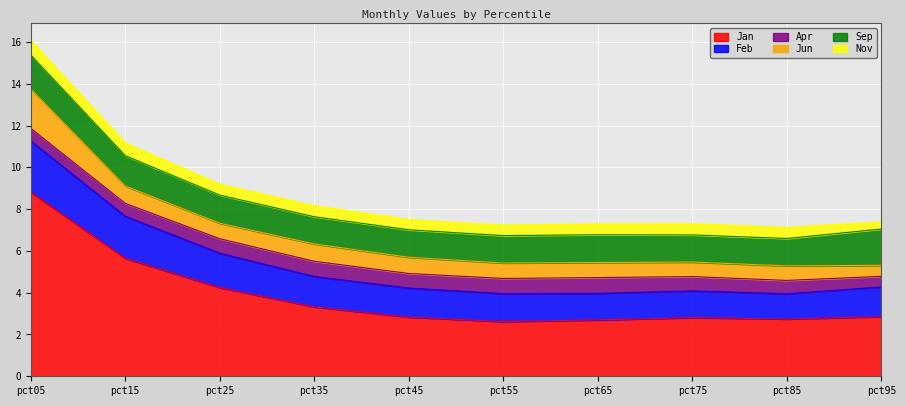

Reading left to right, list all the values displayed in this chart.

Jan: pct05=8.8	pct15=5.6	pct25=4.2	pct35=3.3	pct45=2.8	pct55=2.6	pct65=2.7	pct75=2.8	pct85=2.7	pct95=2.9
Feb: pct05=2.4	pct15=2.0	pct25=1.6	pct35=1.4	pct45=1.4	pct55=1.3	pct65=1.3	pct75=1.3	pct85=1.2	pct95=1.4
Apr: pct05=0.6	pct15=0.6	pct25=0.7	pct35=0.7	pct45=0.7	pct55=0.7	pct65=0.8	pct75=0.7	pct85=0.6	pct95=0.5
Jun: pct05=1.9	pct15=0.8	pct25=0.7	pct35=0.8	pct45=0.8	pct55=0.7	pct65=0.7	pct75=0.7	pct85=0.7	pct95=0.5
Sep: pct05=1.6	pct15=1.5	pct25=1.3	pct35=1.3	pct45=1.3	pct55=1.3	pct65=1.3	pct75=1.3	pct85=1.3	pct95=1.7
Nov: pct05=0.7	pct15=0.6	pct25=0.5	pct35=0.5	pct45=0.5	pct55=0.5	pct65=0.5	pct75=0.5	pct85=0.5	pct95=0.3